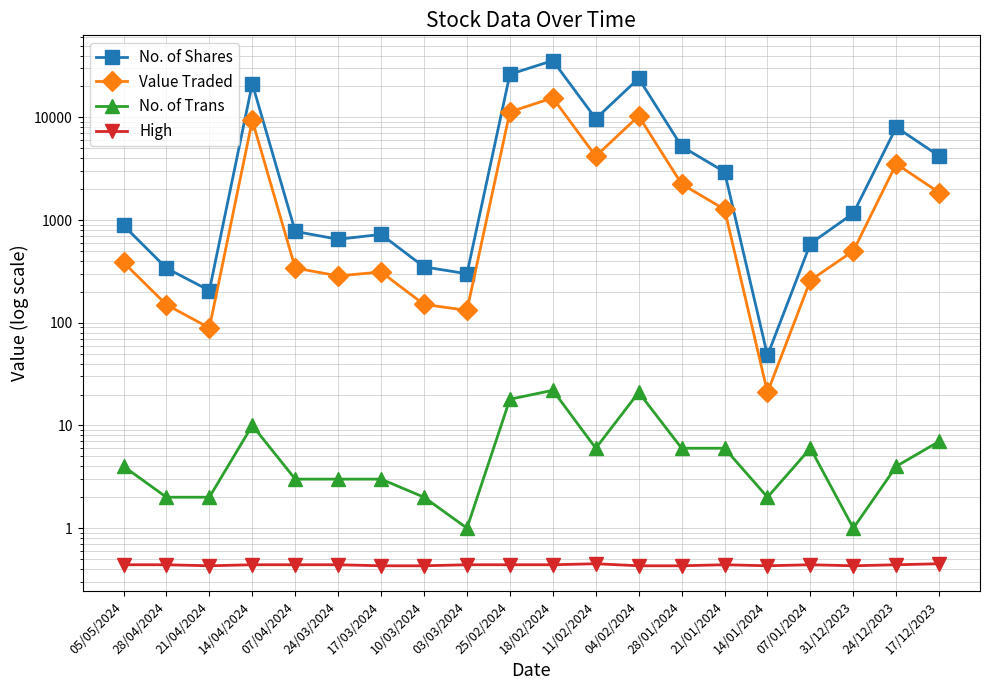

Rank the series at 28/01/2024 from lowest to highest value.

High, No. of Trans, Value Traded, No. of Shares